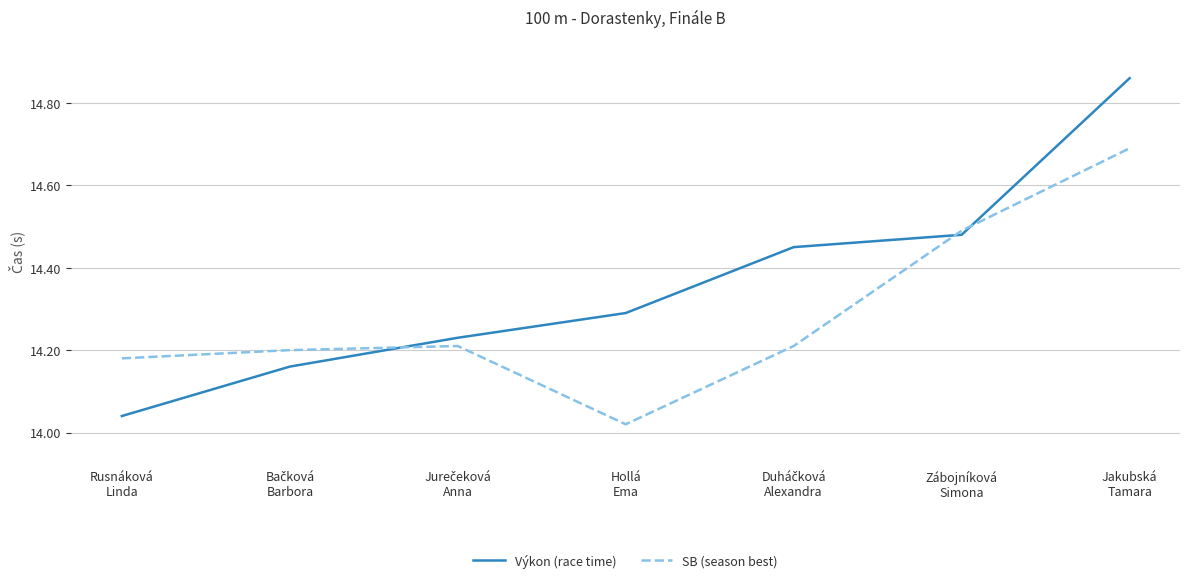

What are all the series names shown in the legend?

Výkon (race time), SB (season best)